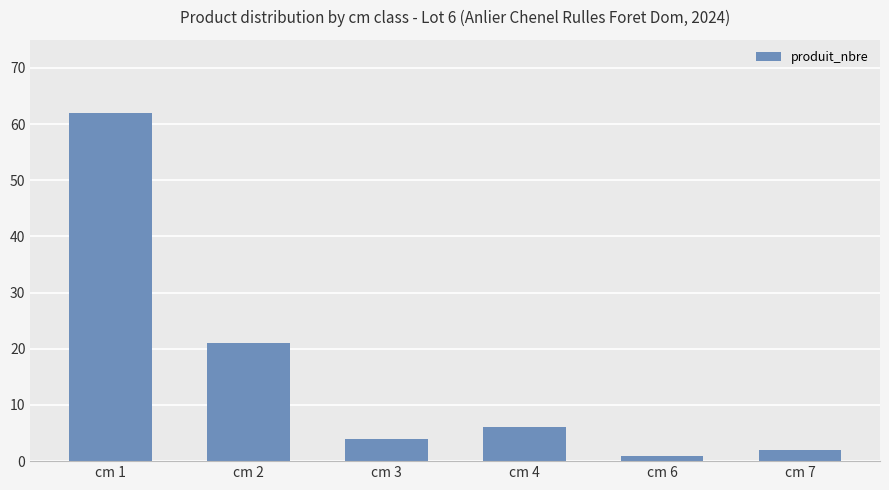

What is the approximate value at cm 1?

62